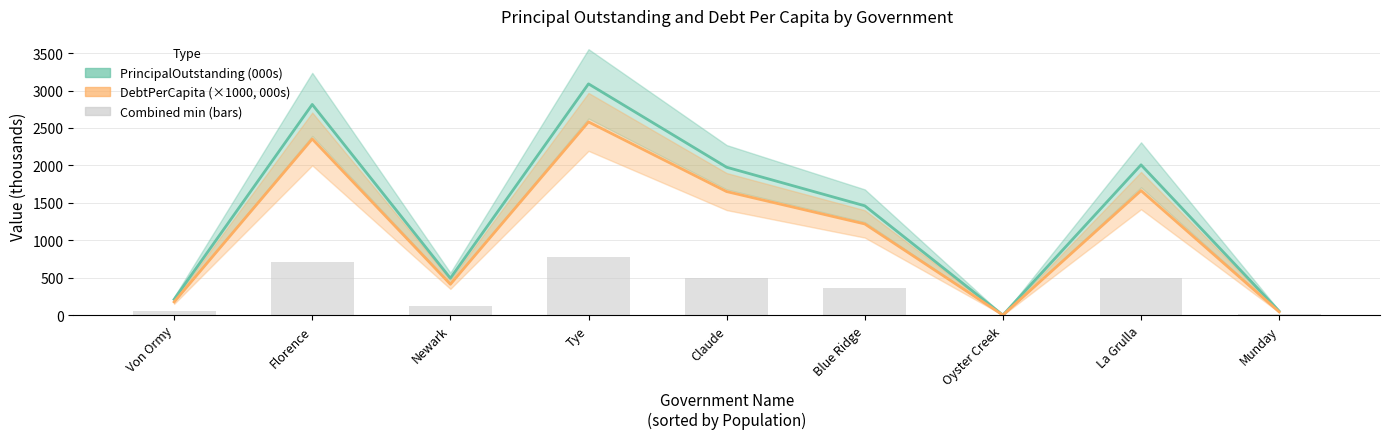

What is the difference between the second highest and second lowest values in the DebtPerCapita (×1000, 000s) series?

2310.0